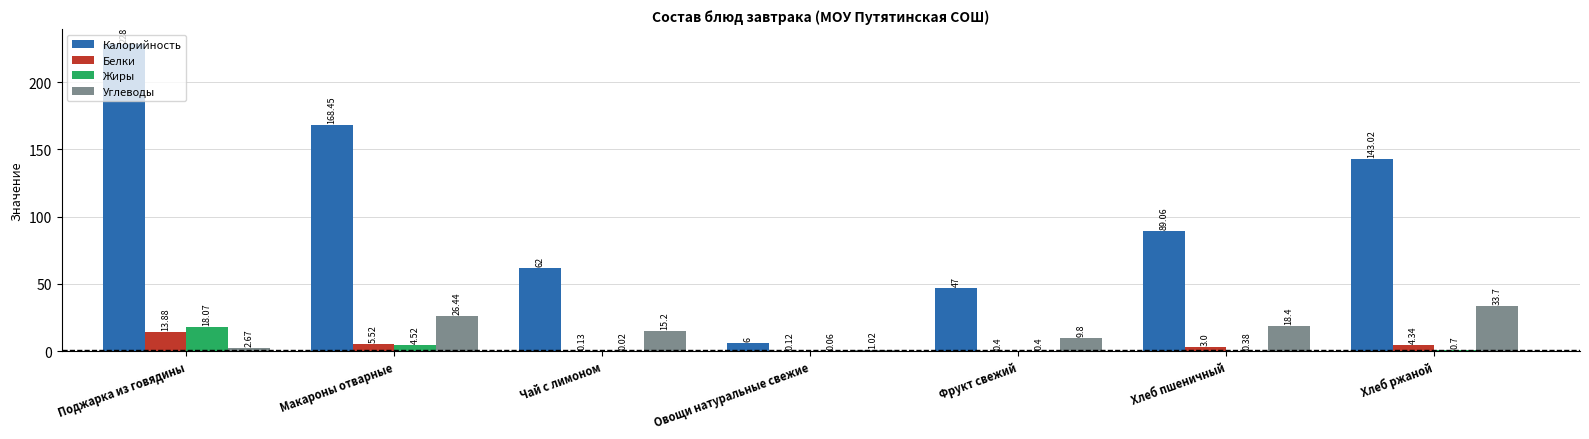

What is the total value across all series at Хлеб ржаной?

181.8